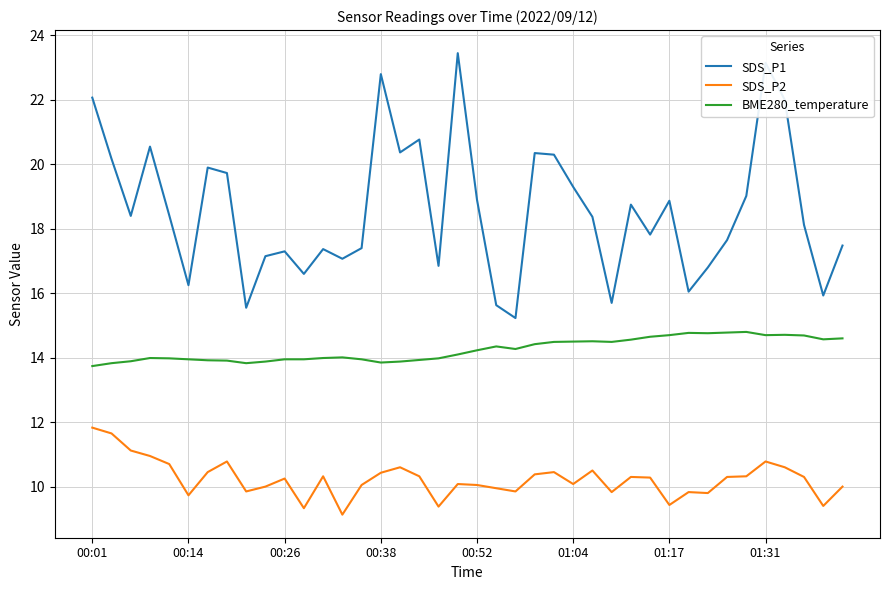

What is the highest value of the SDS_P2 series?

11.8